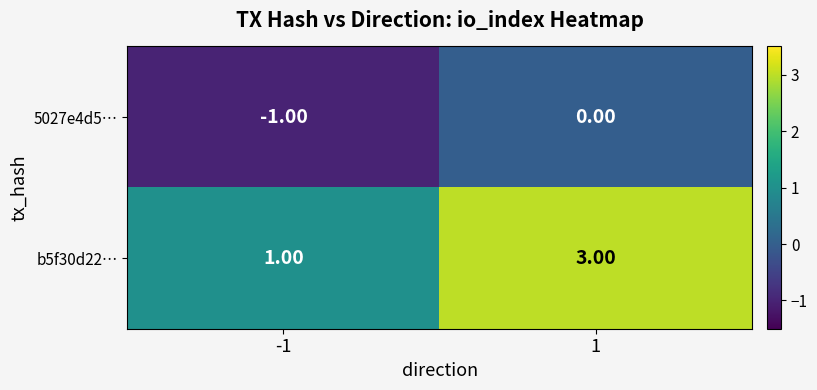

Which series changed the most between -1 and 1?

b5f30d22…